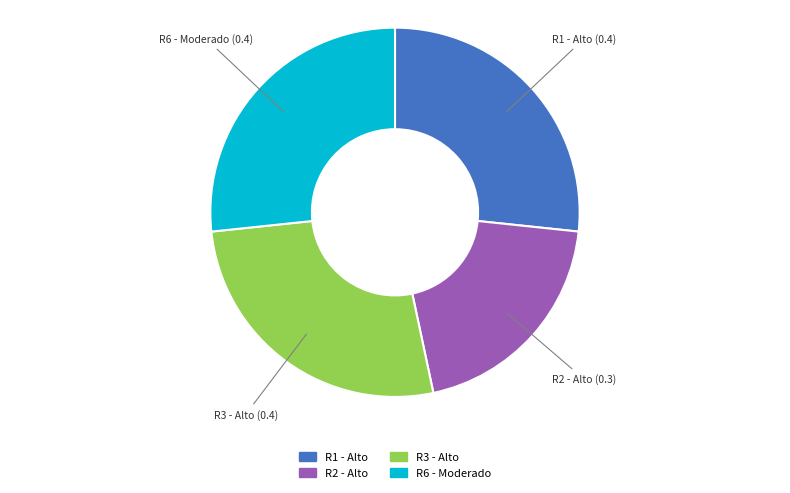

Is there a majority slice in this chart?

No